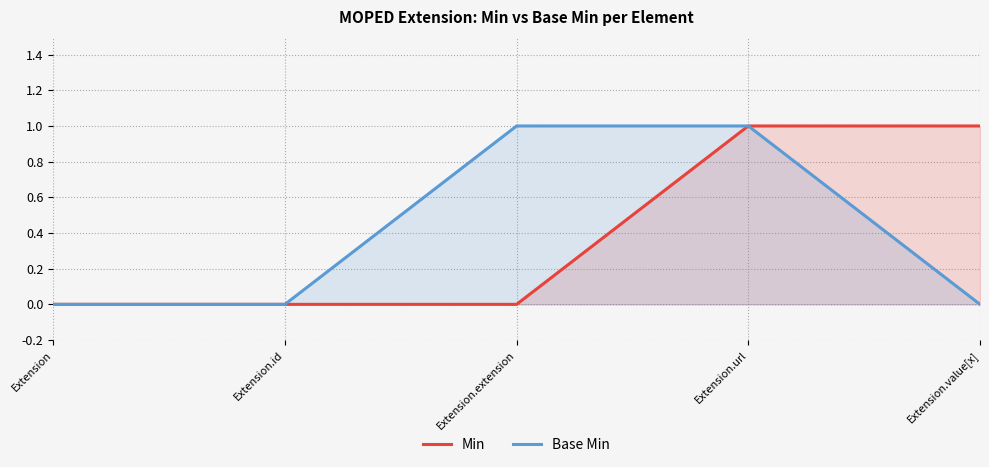

At which category is the sum across all series the highest?

Extension.url